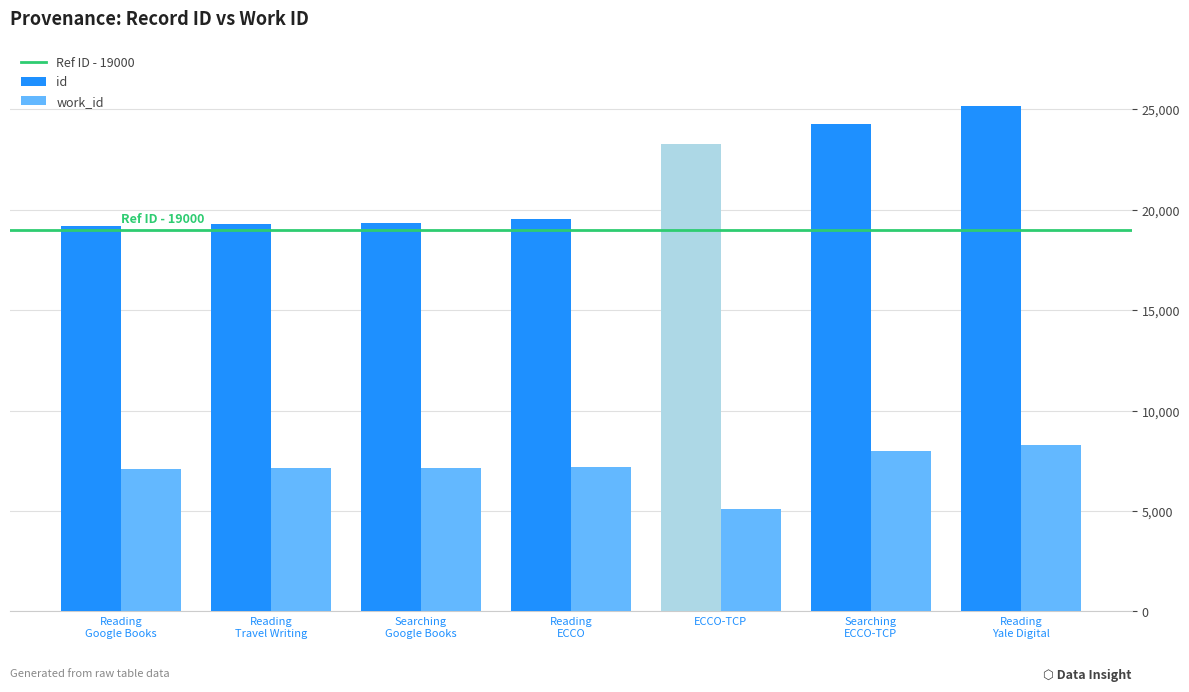

At how many categories does at least one series exceed 11771?

7